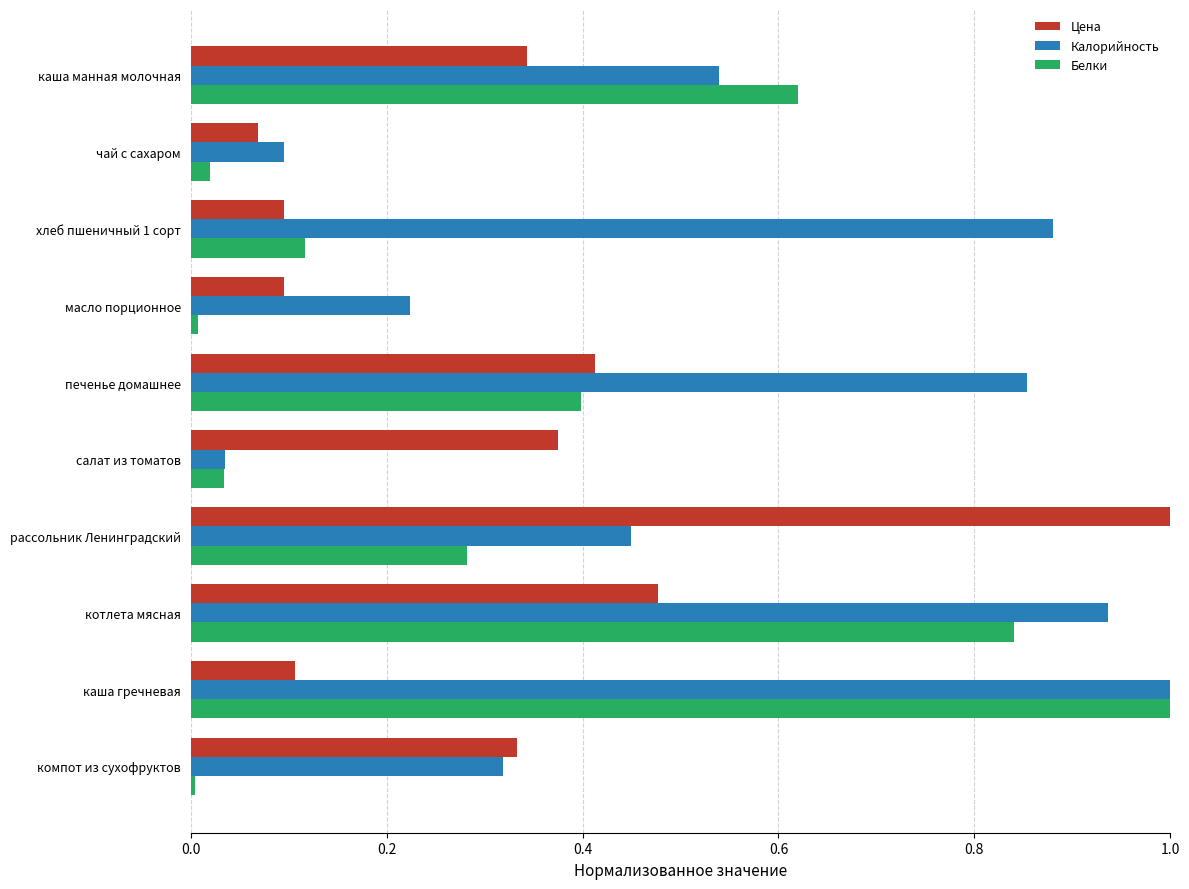

What is the greatest value displayed?

1.0